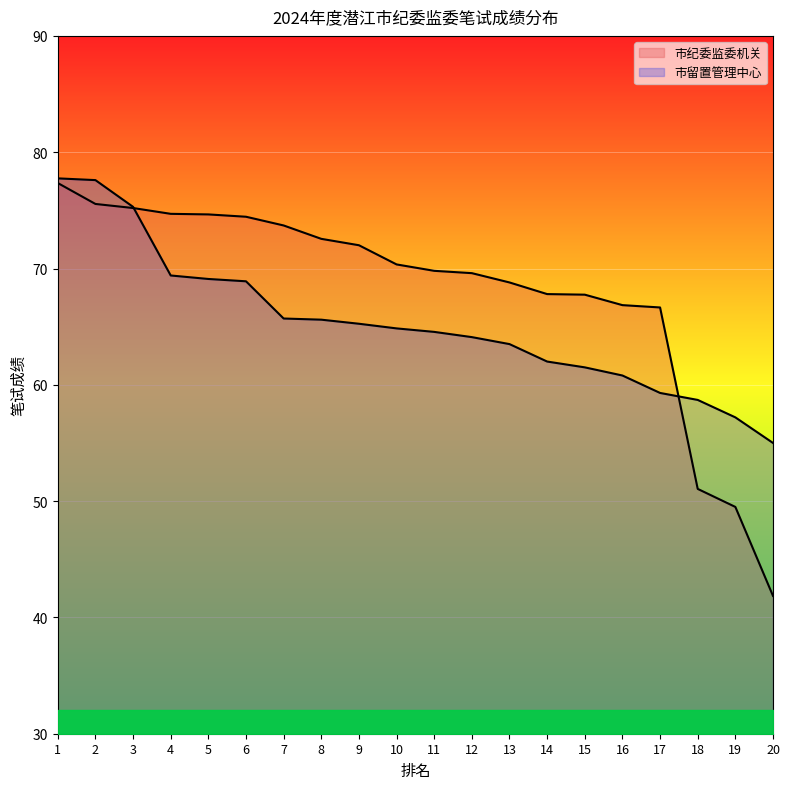

True or false: 市纪委监委机关 and 市留置管理中心 cross at least once.

True